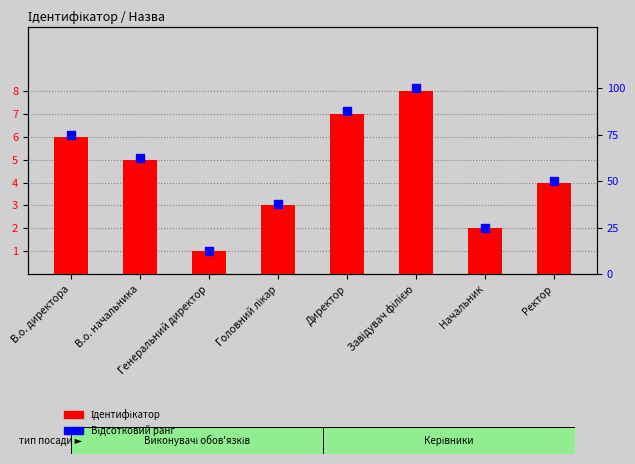

At how many categories does at least one series exceed 46?

5